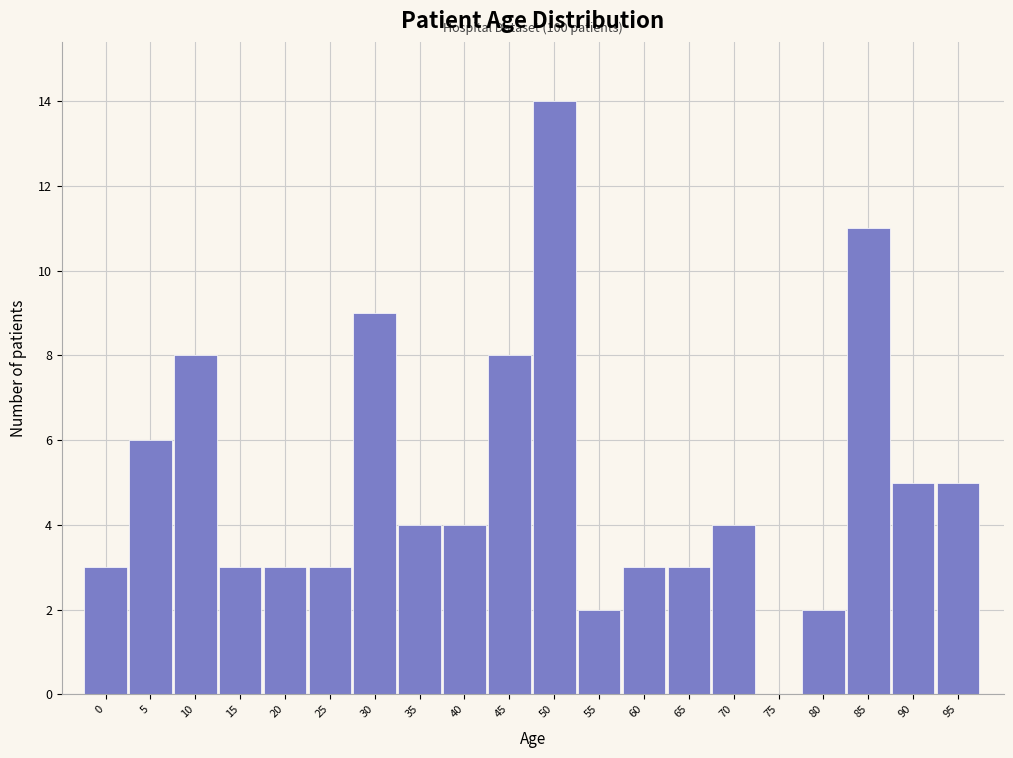

Reading left to right, what are all the values shown in this chart?

0=3	5=6	10=8	15=3	20=3	25=3	30=9	35=4	40=4	45=8	50=14	55=2	60=3	65=3	70=4	75=0	80=2	85=11	90=5	95=5